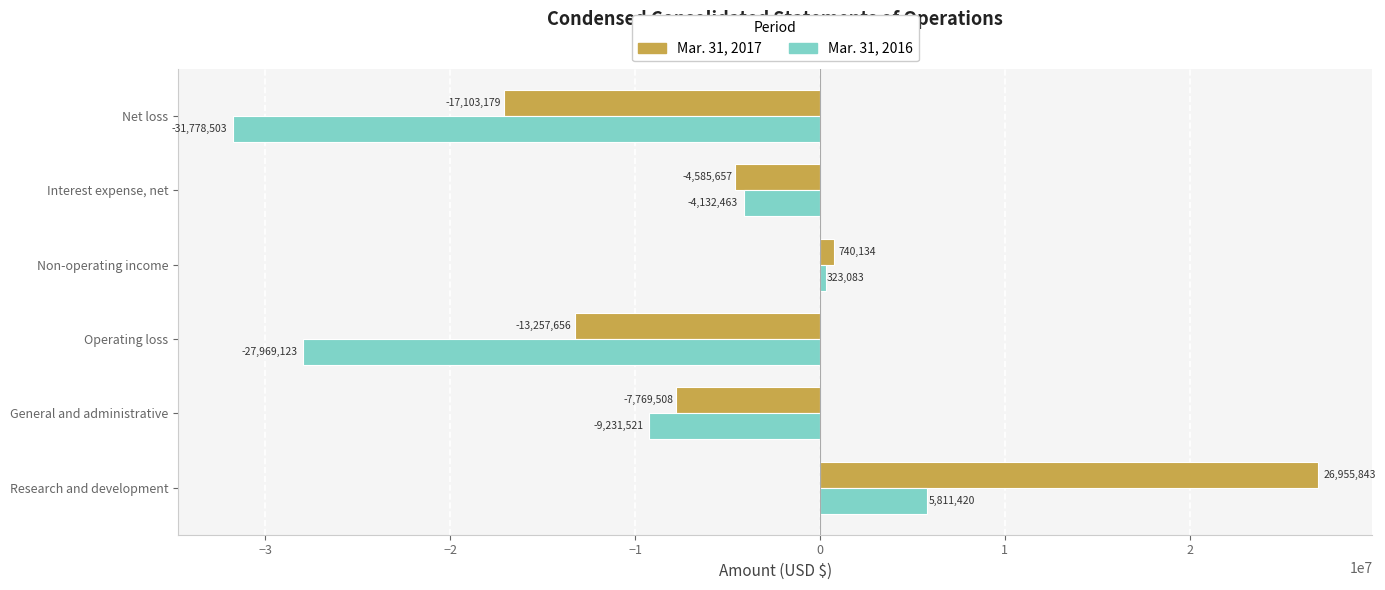

Where is Mar. 31, 2016 nearest to the value -12983541?

General and administrative